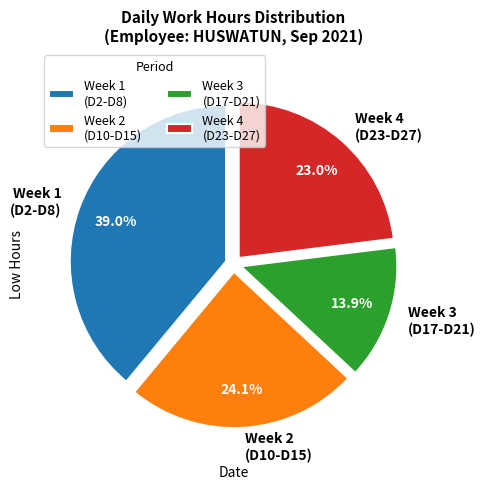

Count the number of slices in the pie.

4